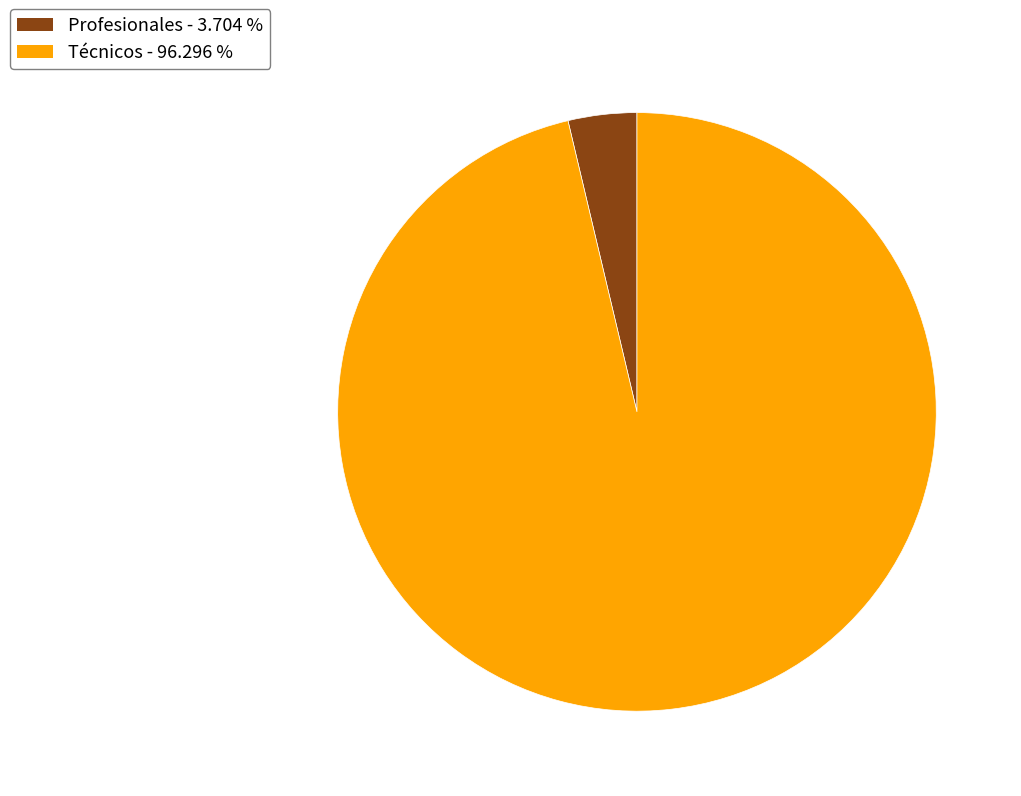

How many segments does this pie chart have?

2